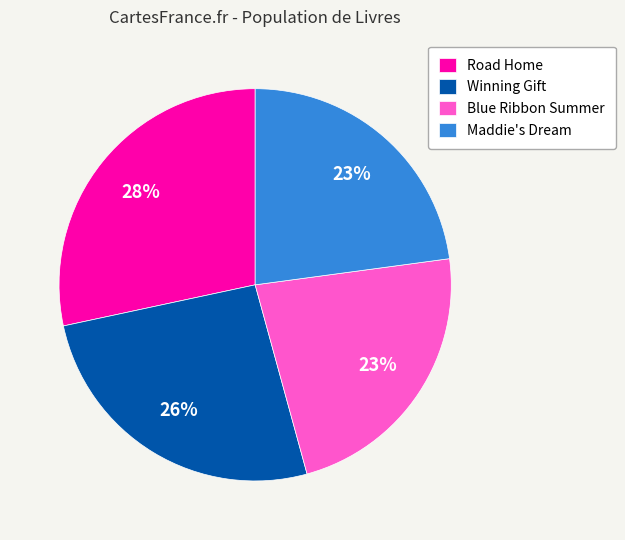

Which has a higher value, Road Home or Winning Gift?

Road Home